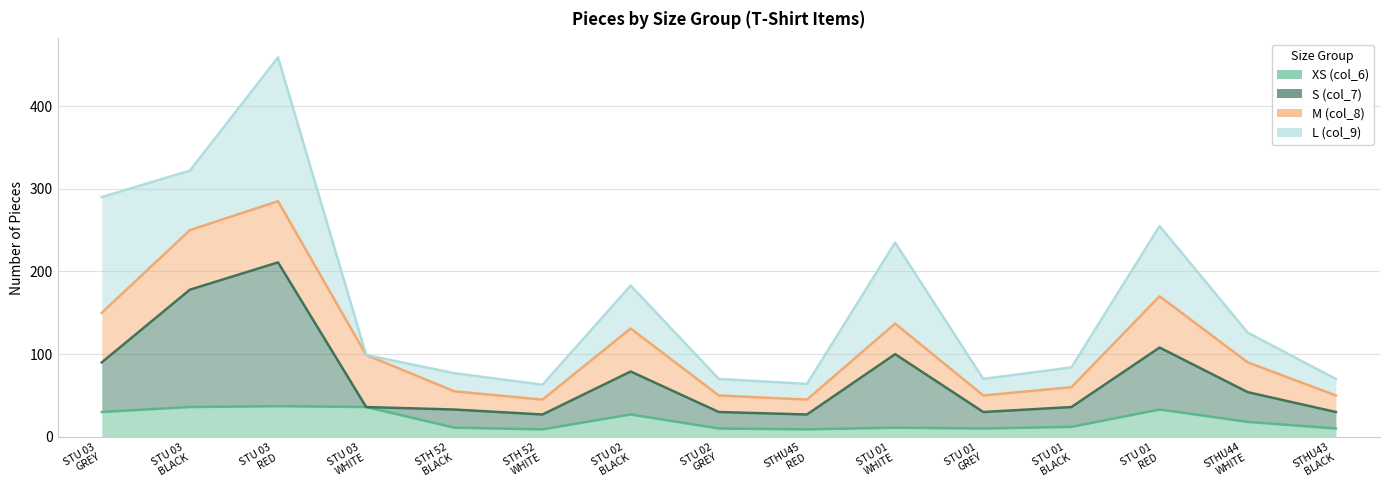

The XS (col_6) series shows 15 at STU 01
GREY. True or false?

False